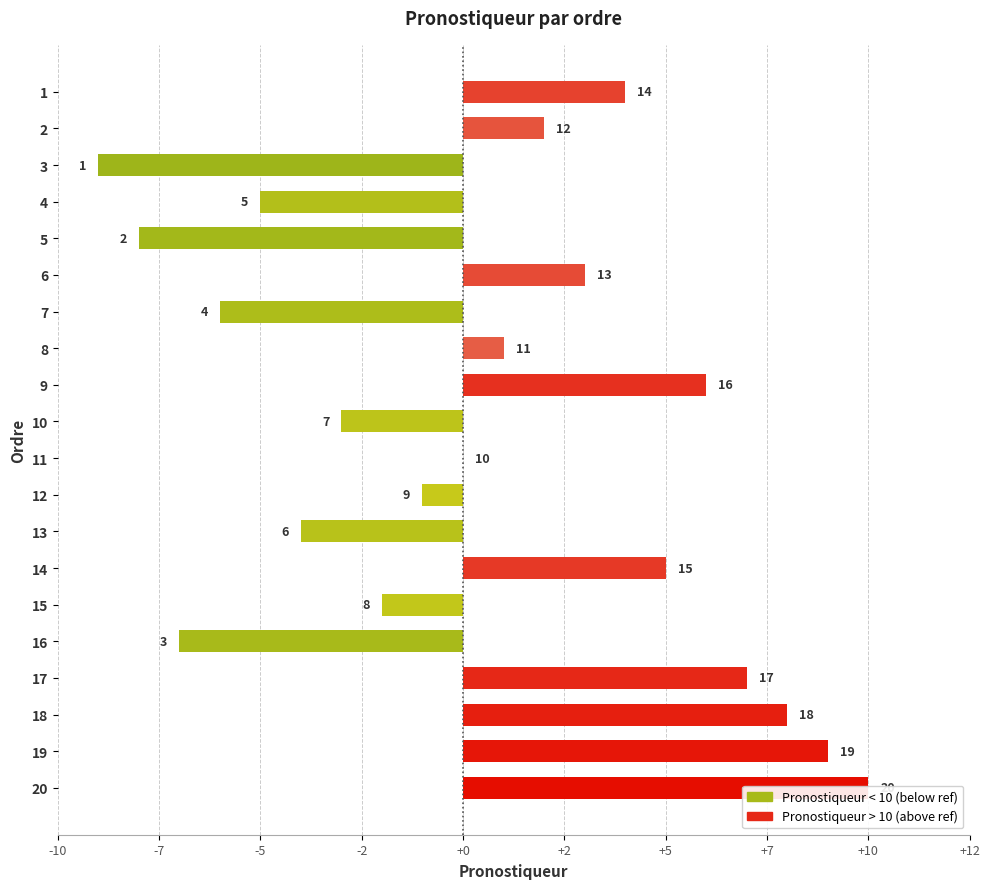

How many categories are shown in the chart?

20